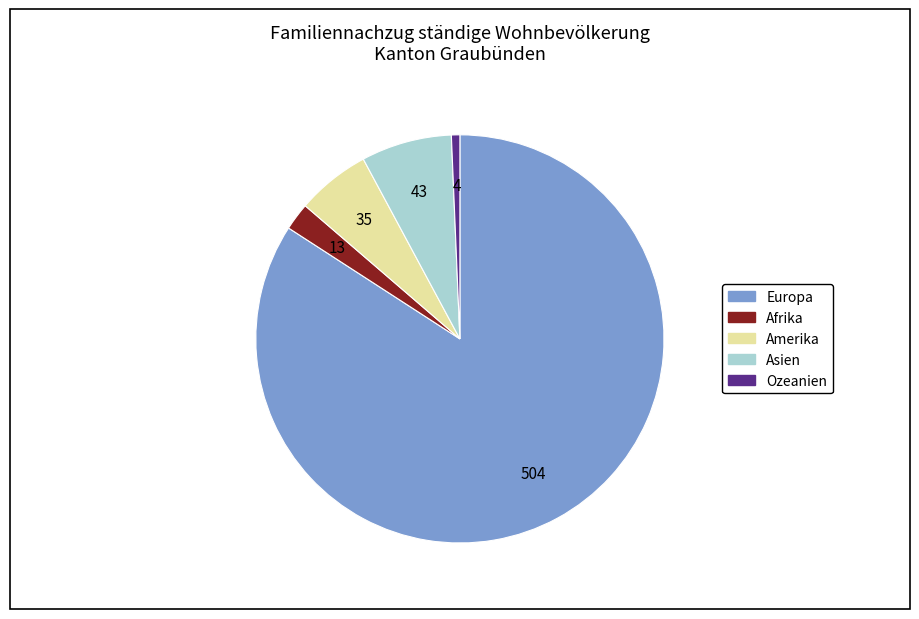

Do Asien and Europa together represent more than half of the pie?

Yes